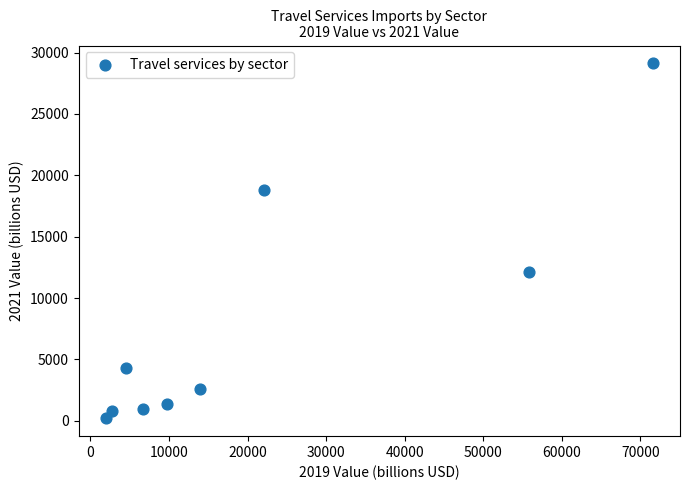

What Y value in the scatter plot is closest to 14662?

12138